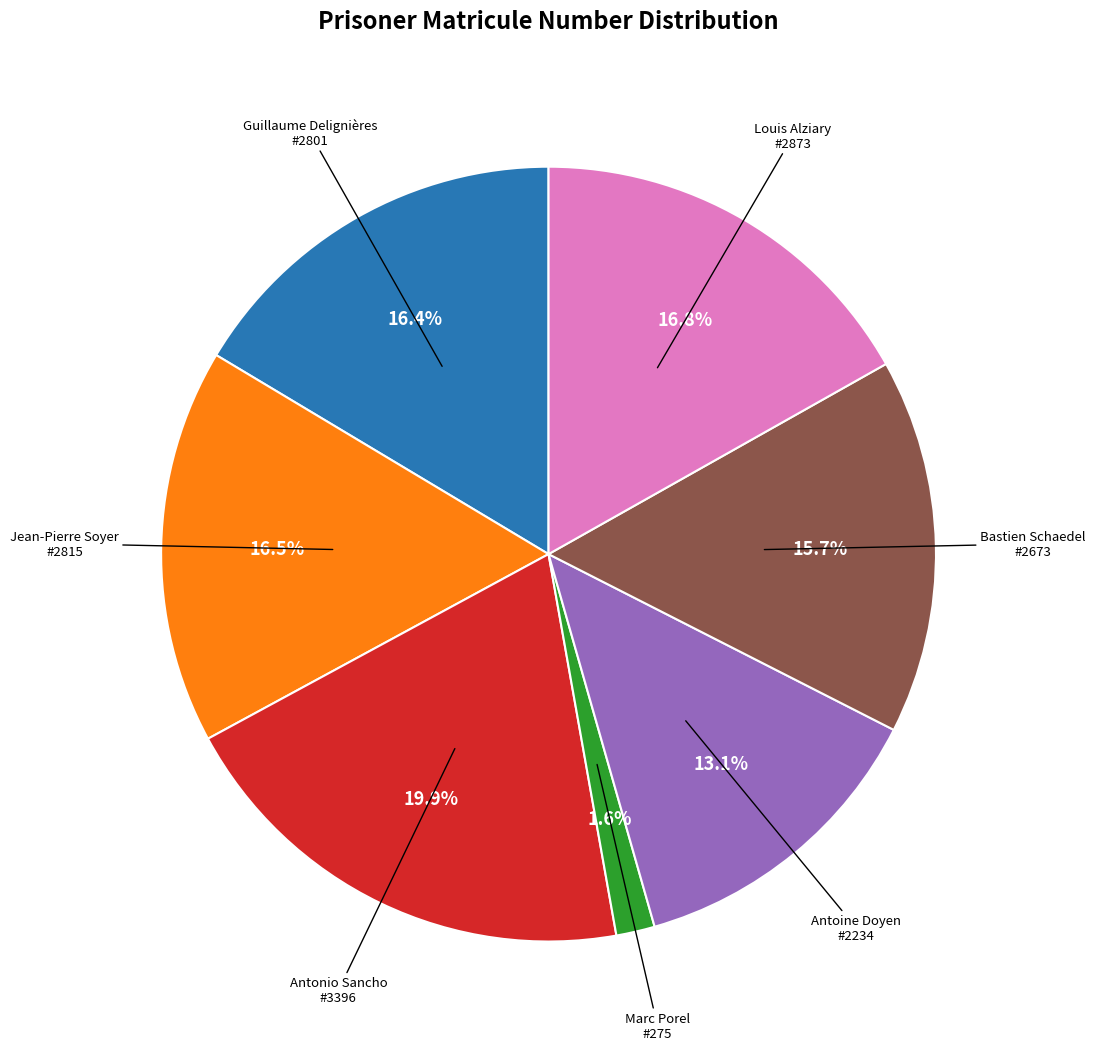

Does any single category account for the majority?

No